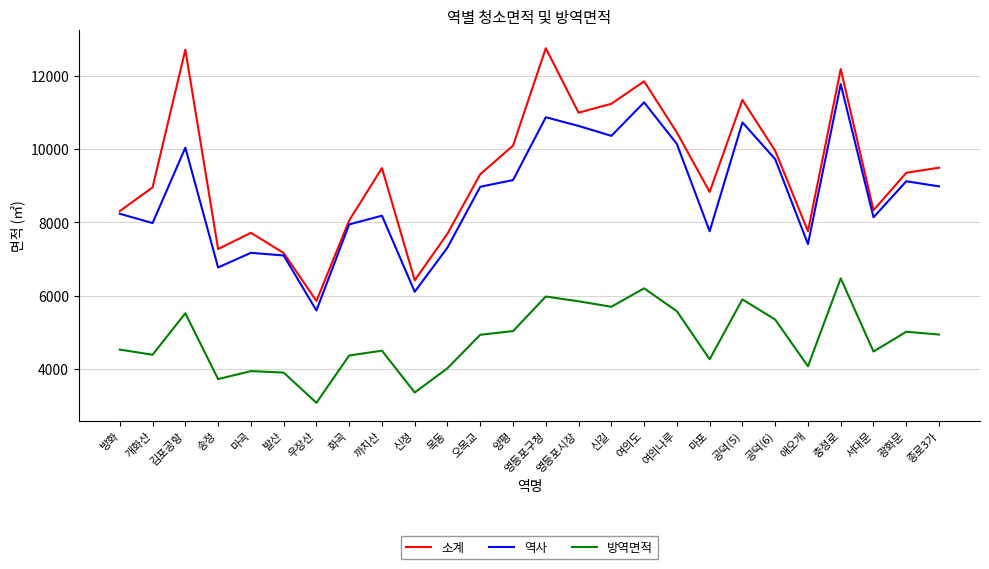

Where is the first local maximum for 역사?

김포공항